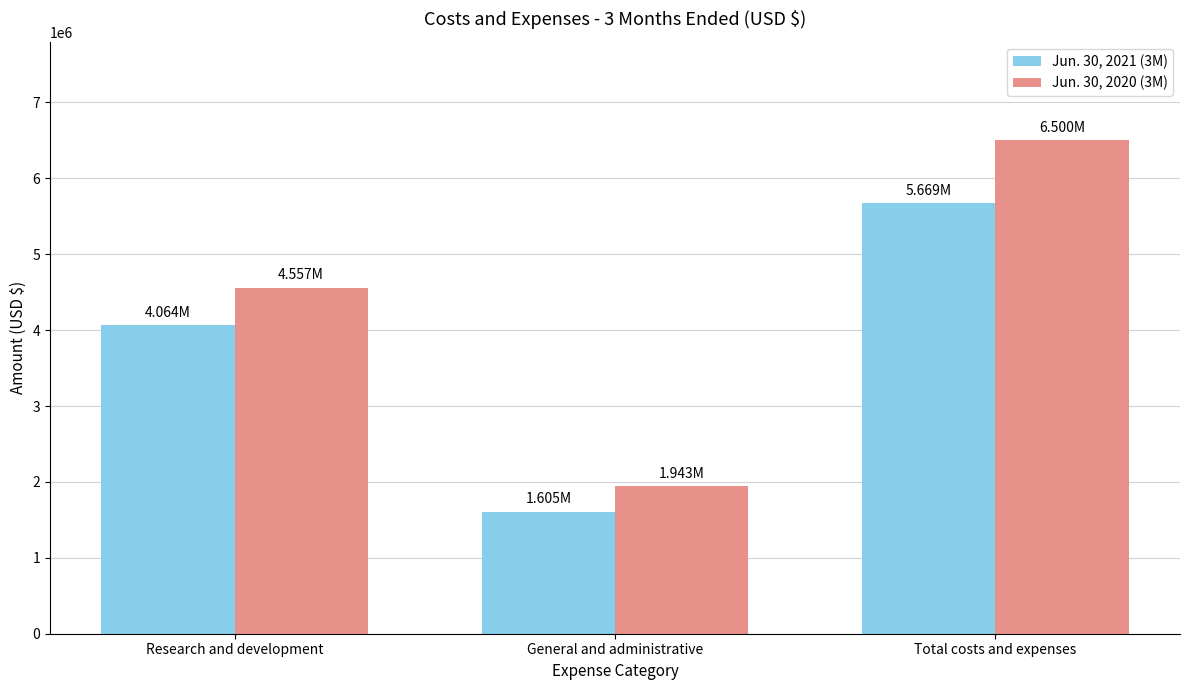

What position from the left is Research and development?

1